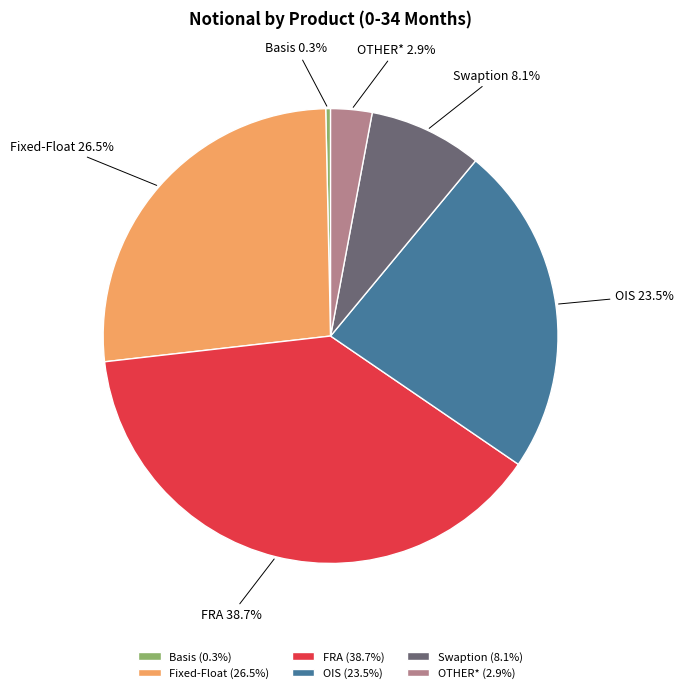

How much of the chart is everything except Swaption?

91.9%